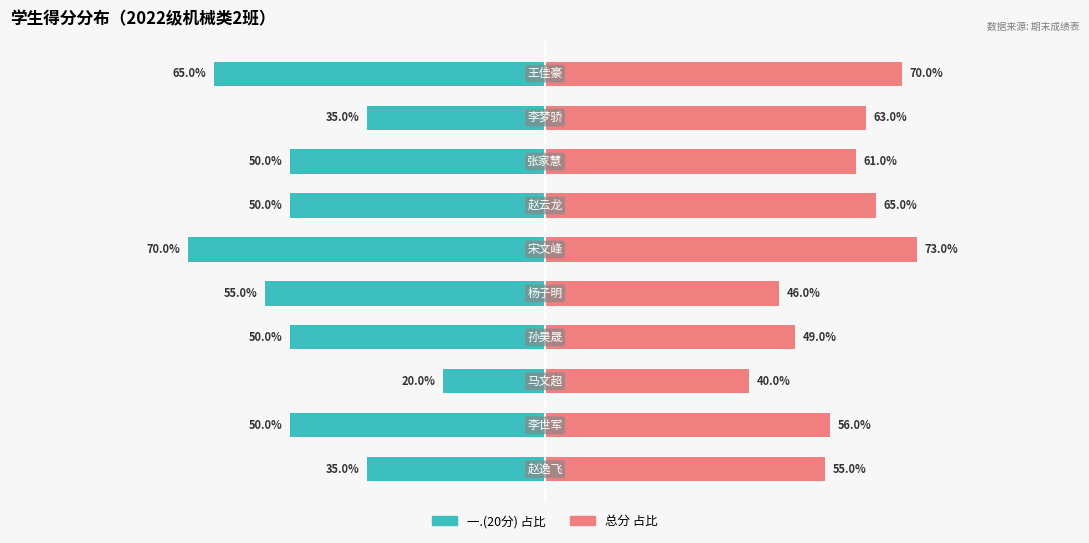

Does the chart contain any negative values?

Yes